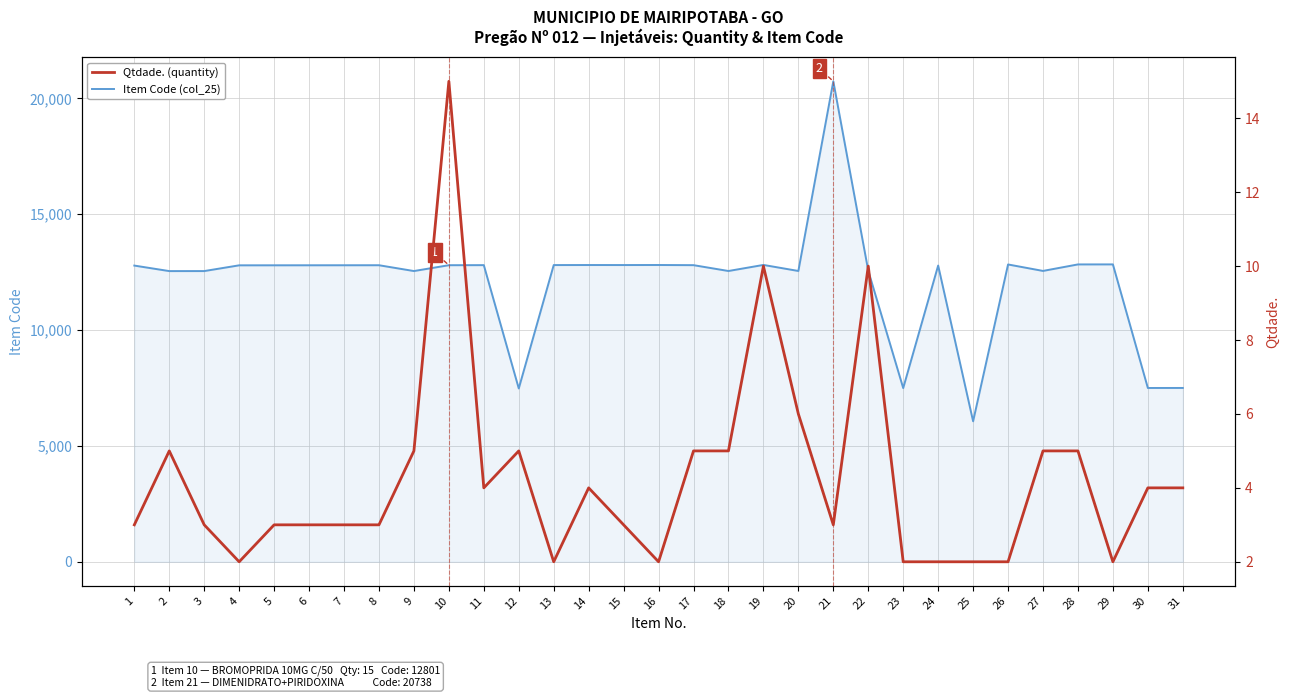

Rank the series by their maximum value, from lowest to highest.

Qtdade. (quantity), Item Code (col_25)